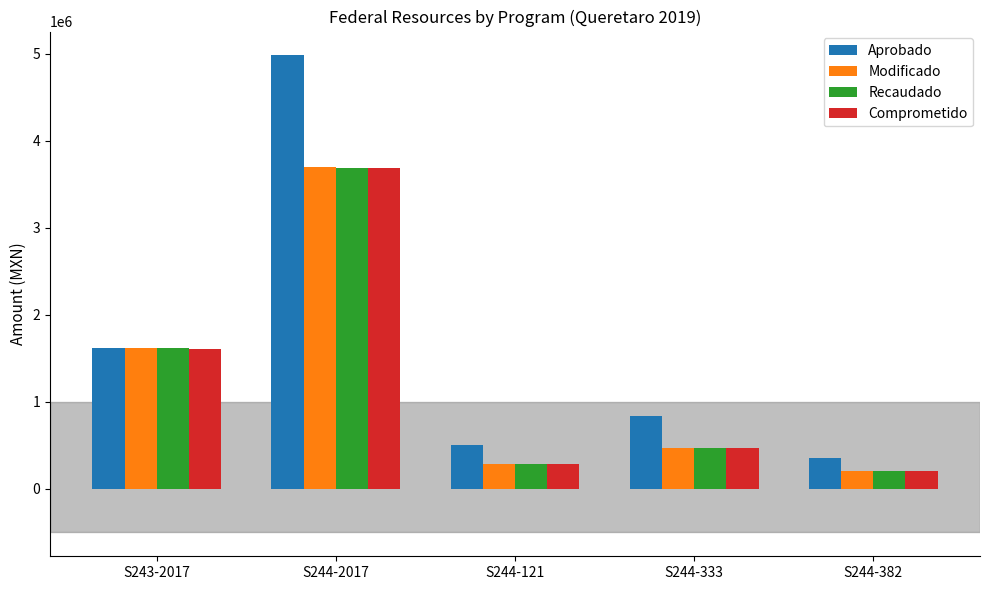

Is the value of Comprometido at S244-2017 greater than the value of Modificado at S244-121?

Yes